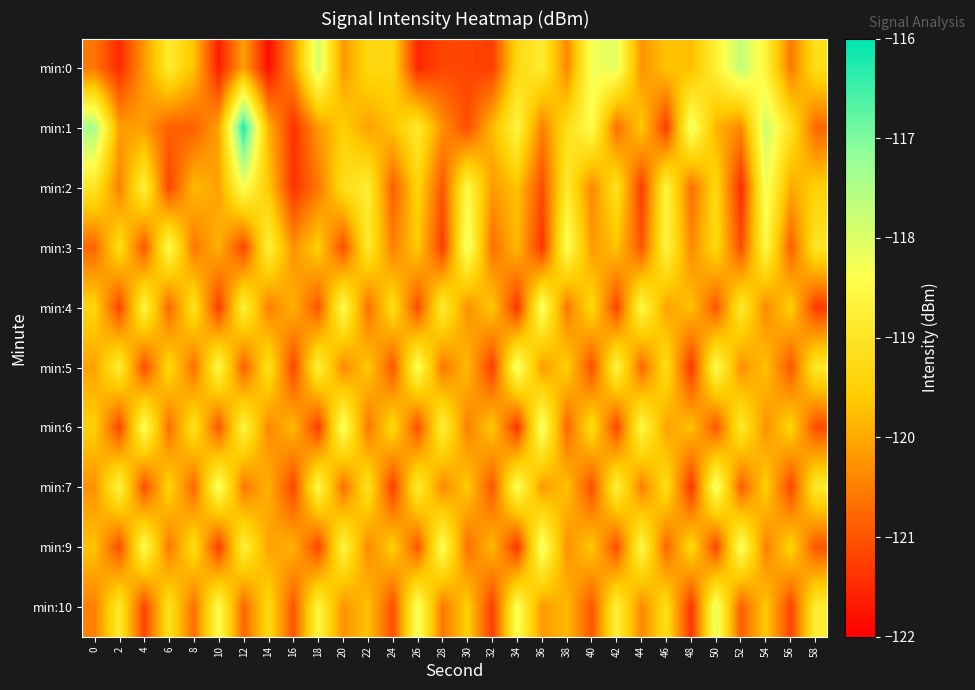

Count the number of data series in this chart.

10